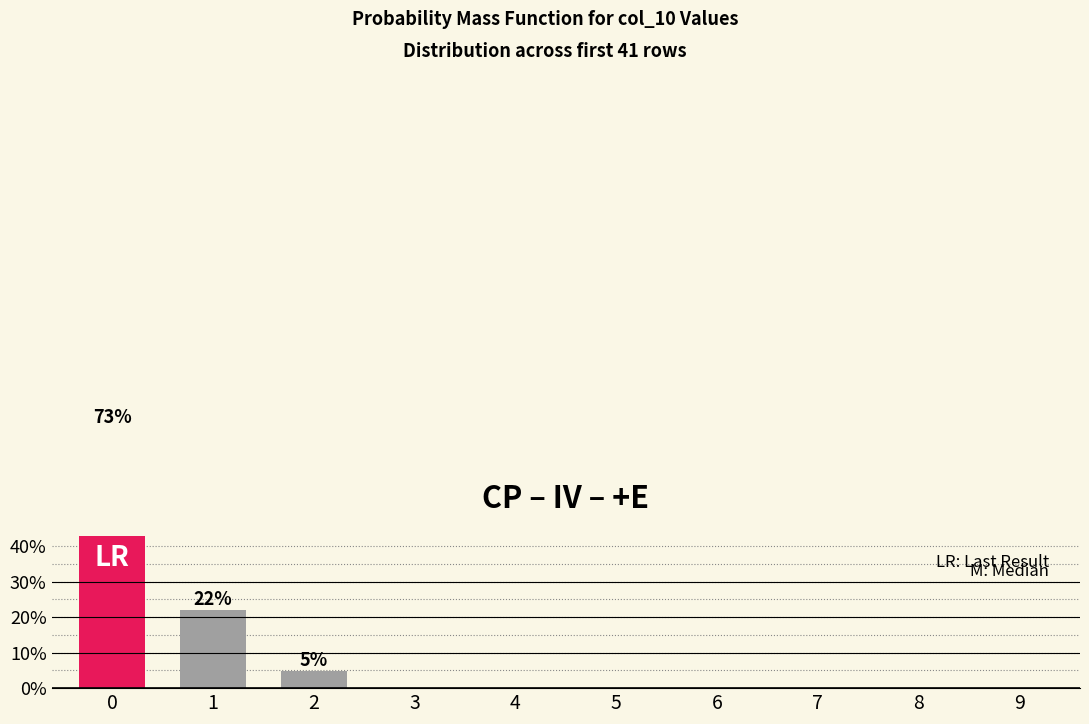

What is the value of the 2nd bar from the left?

22.0